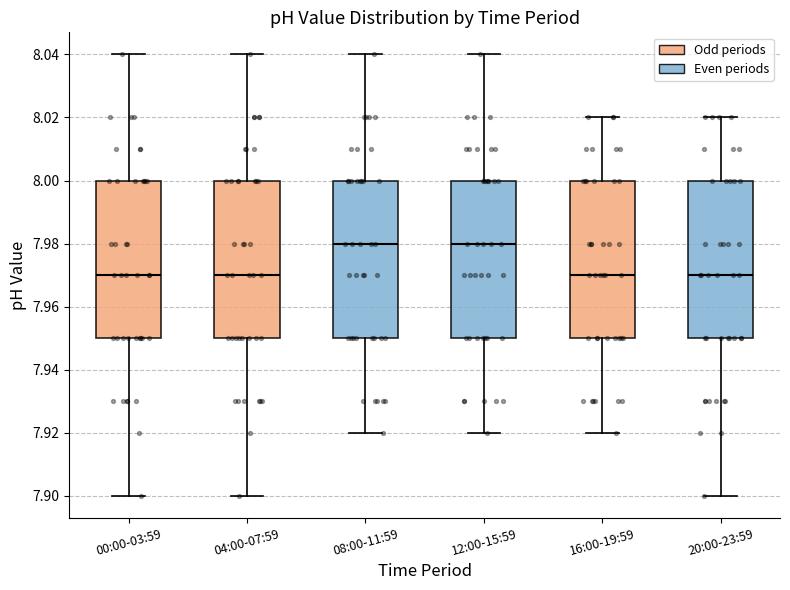

Reading left to right, transcribe this box plot: for each box, give where its median line is, the range the box spans, and where its two whiskers end, as read against the y-axis. The values are not printed on the chart, so give them approximately, as read against the axis.

00:00-03:59: median 7.97, box 7.95 to 8.00, whiskers 7.90 to 8.04
04:00-07:59: median 7.97, box 7.95 to 8.00, whiskers 7.90 to 8.04
08:00-11:59: median 7.98, box 7.95 to 8.00, whiskers 7.92 to 8.04
12:00-15:59: median 7.98, box 7.95 to 8.00, whiskers 7.92 to 8.04
16:00-19:59: median 7.97, box 7.95 to 8.00, whiskers 7.92 to 8.02
20:00-23:59: median 7.97, box 7.95 to 8.00, whiskers 7.90 to 8.02